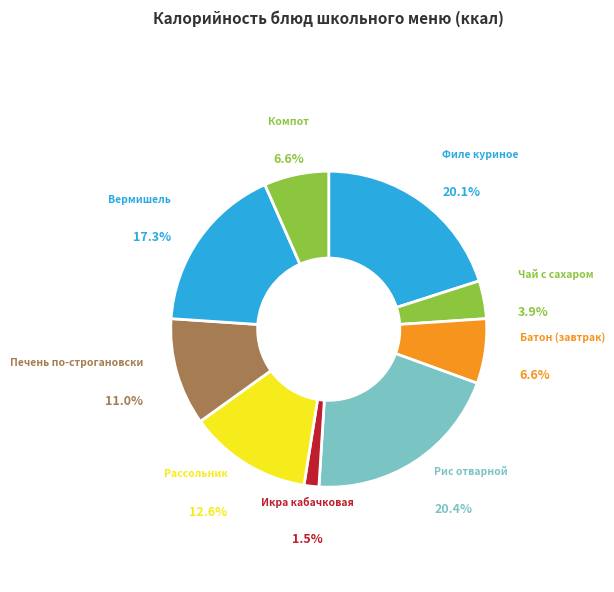

Which slice is the smallest?

Икра кабачковая